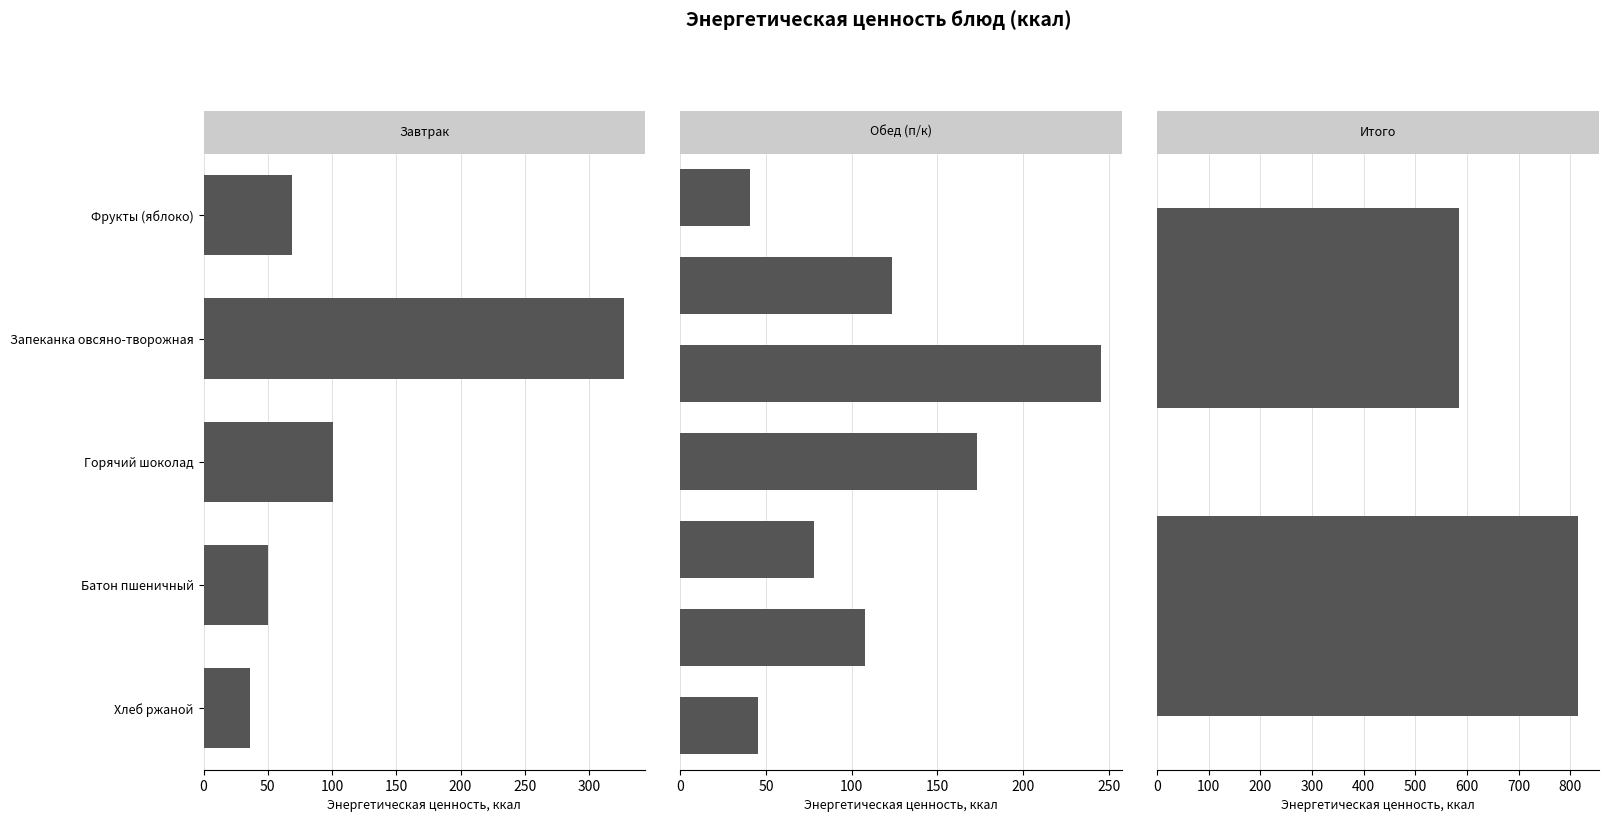

Read the value at Кукуруза консервированная.

40.8